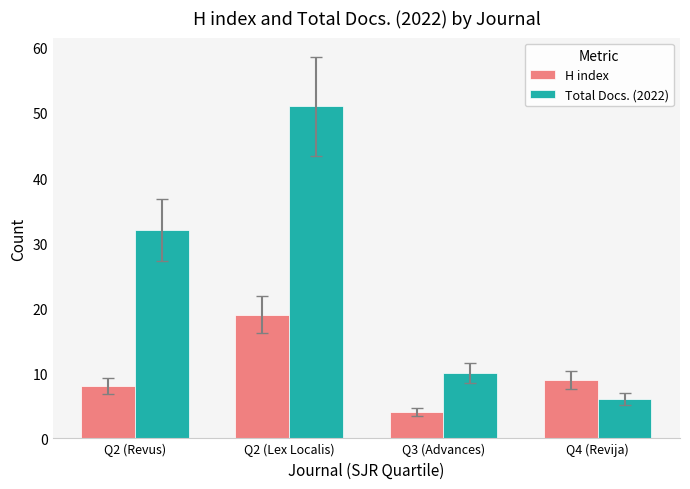

What is the difference between the second highest and minimum values in the H index series?

5